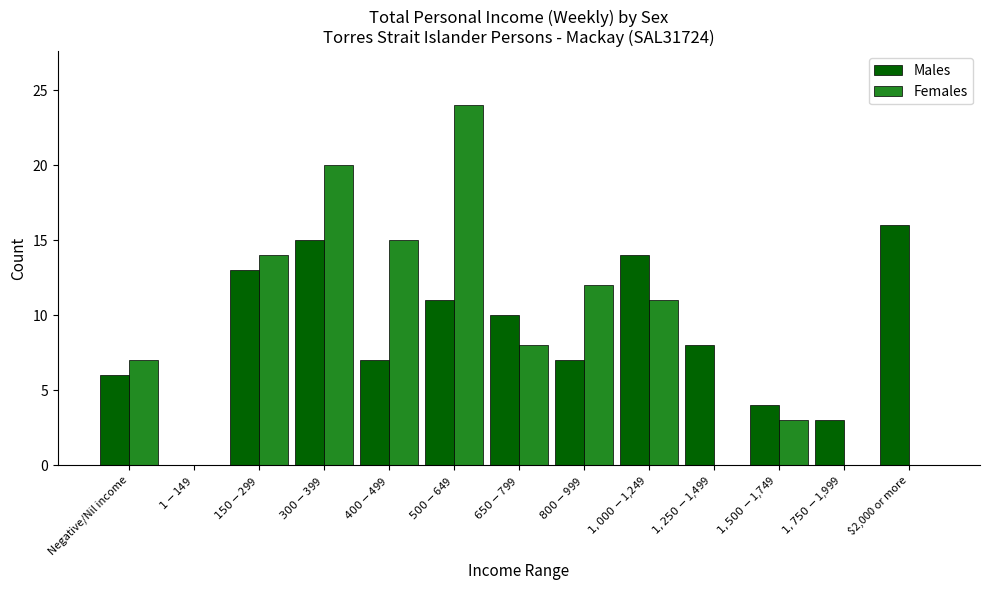

At which category does the chart reach its peak across all series?

$500-$649